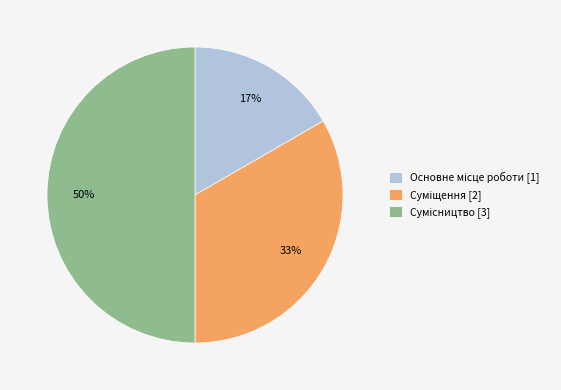

To the nearest percent, what is the difference between the largest and smallest slice percentages?

33%